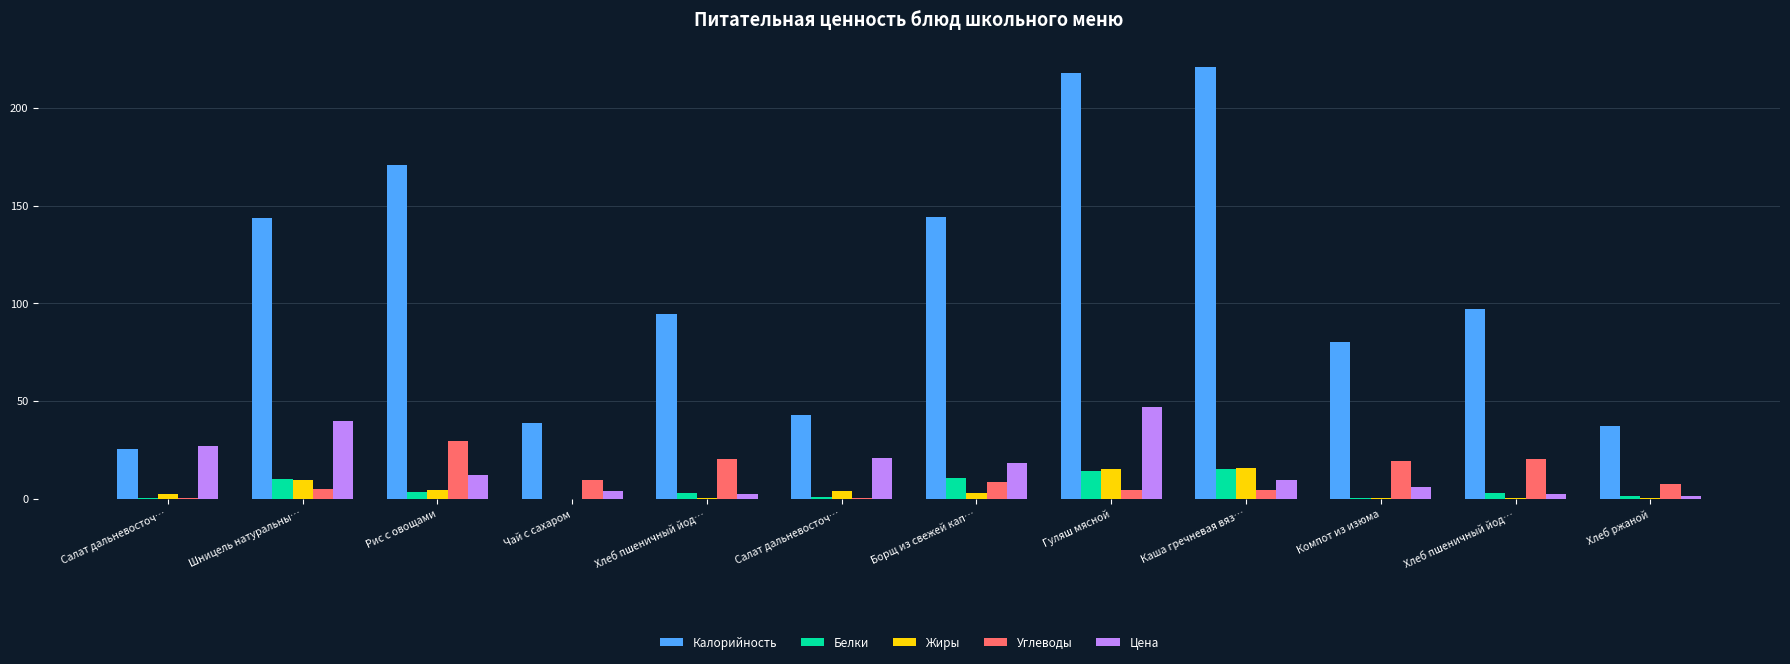

How many groups of bars are there?

12